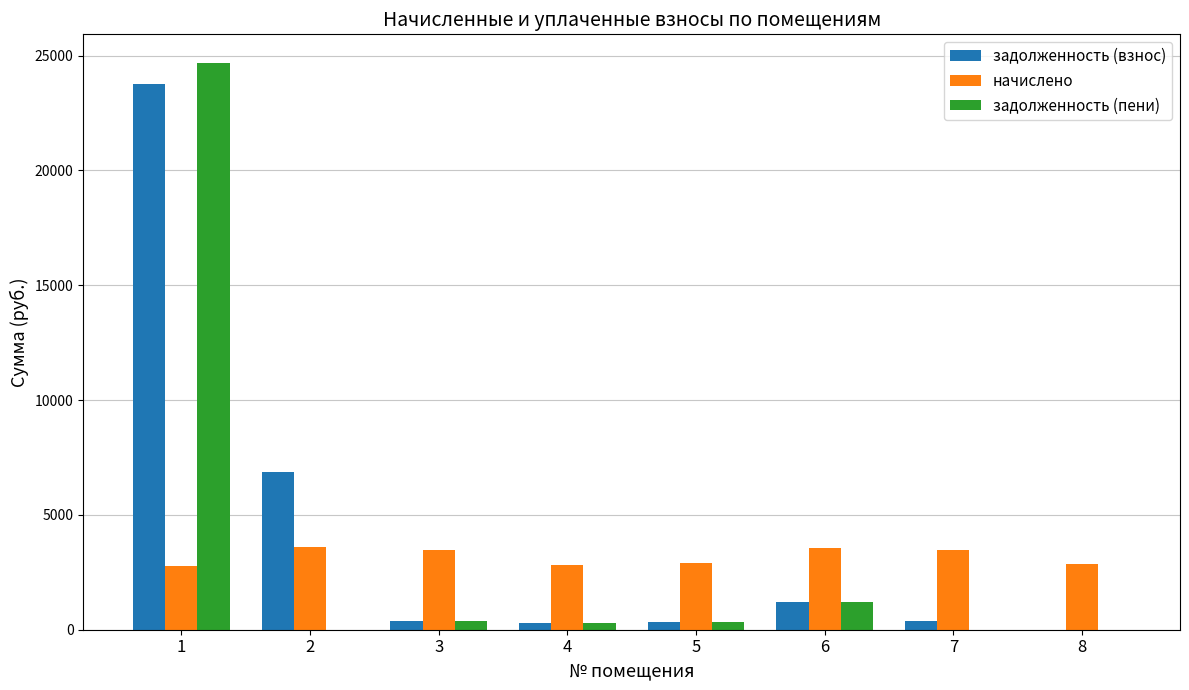

At which category is the sum across all series the highest?

1